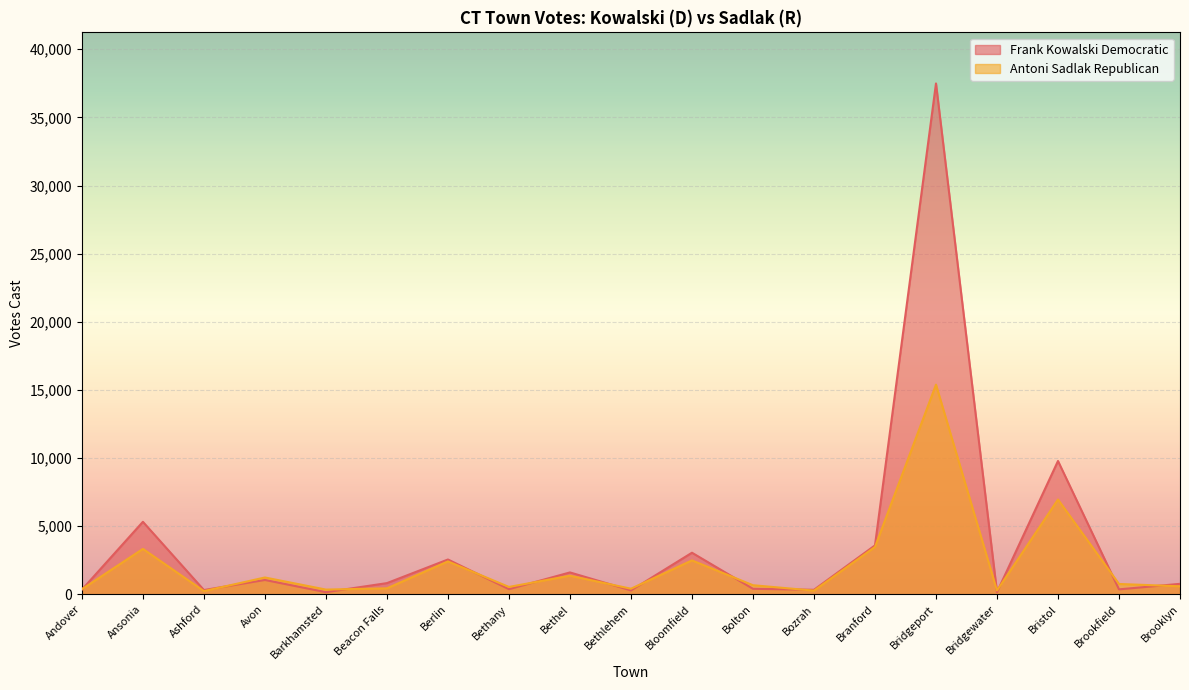

How many lines are shown in the chart?

2